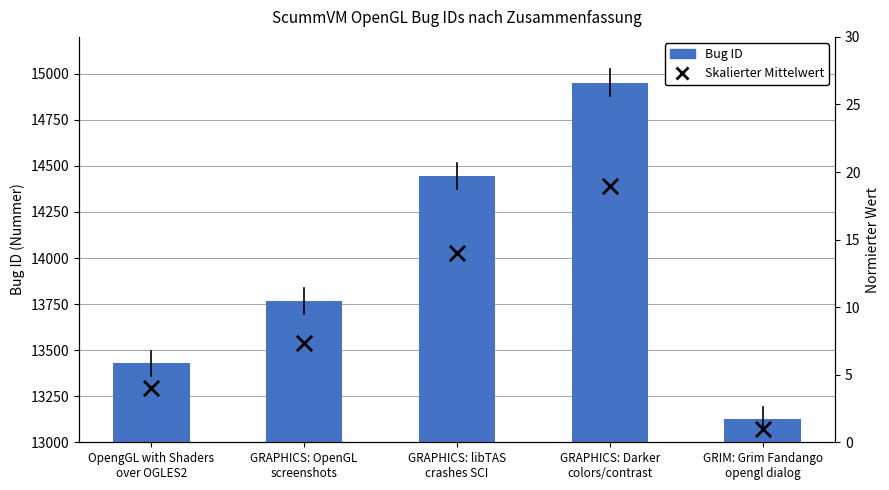

At which category is the sum across all series the highest?

GRAPHICS: Darker
colors/contrast